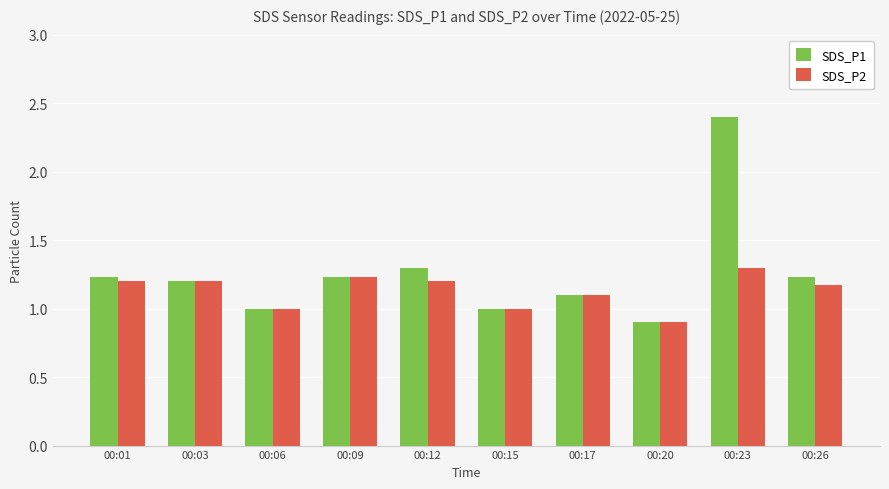

True or false: SDS_P2 has a value of 1.1 at 00:17.

True